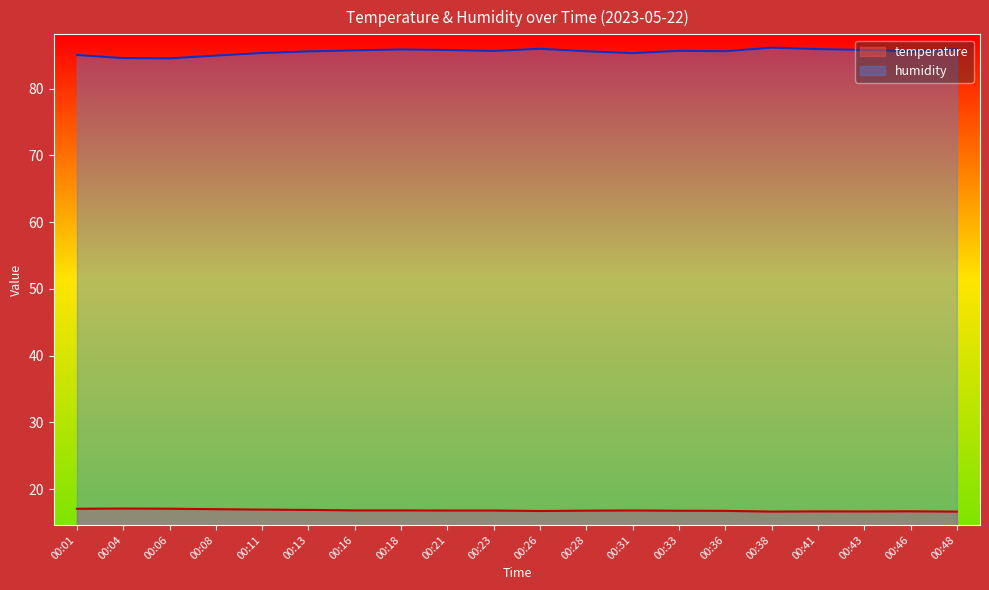

What is the value of the humidity point at the 9th from the left?

85.8